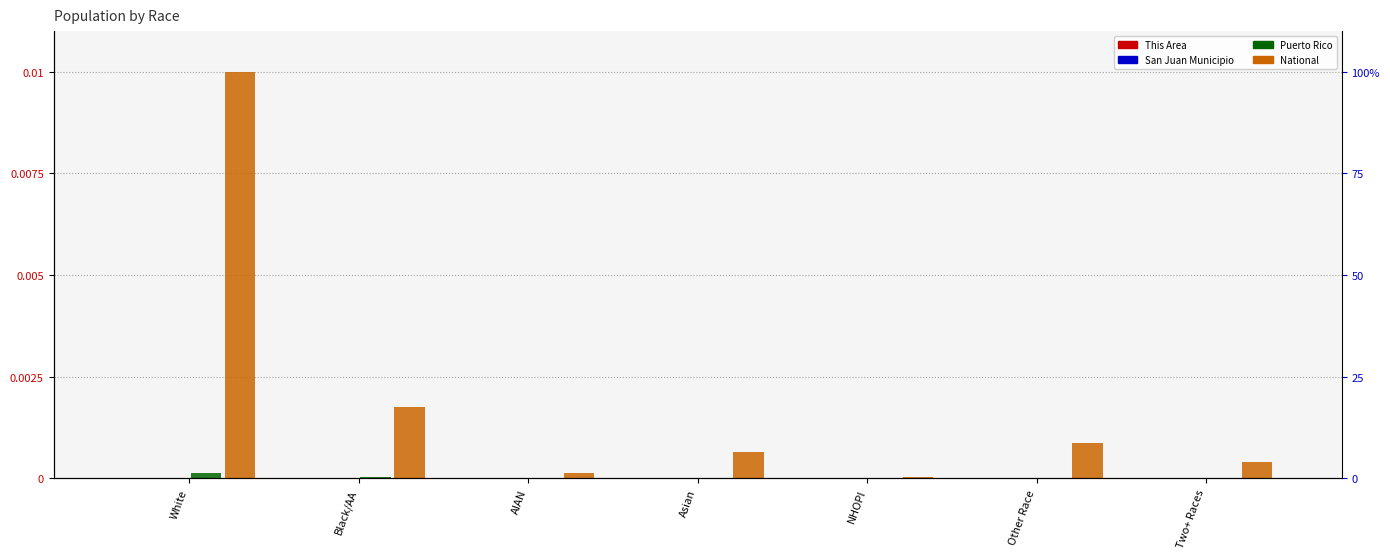

What is the label of the 4th bar from the left?

Asian